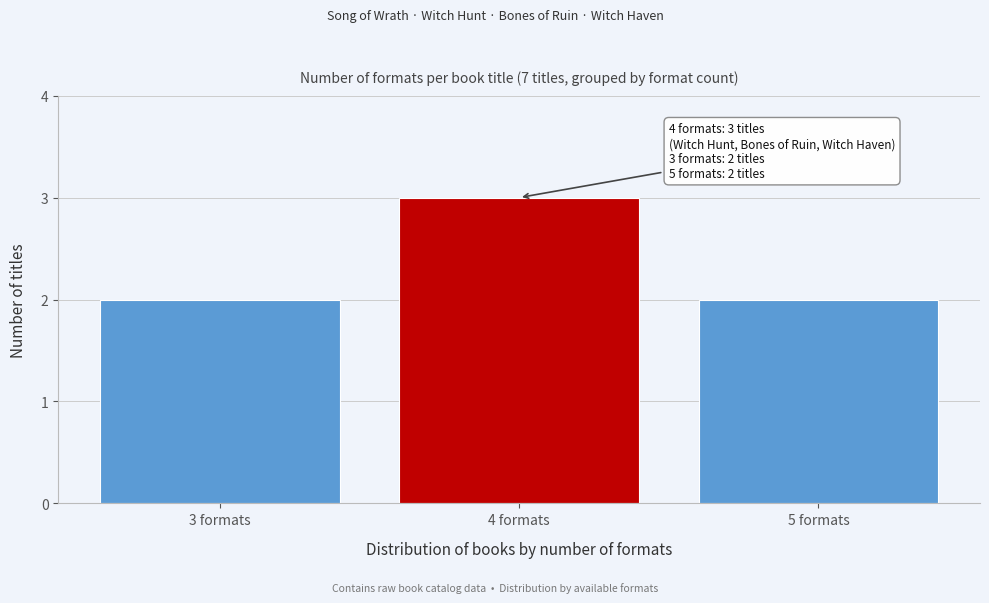

Reading right to left, what are all the values shown in this chart?

2	3	2